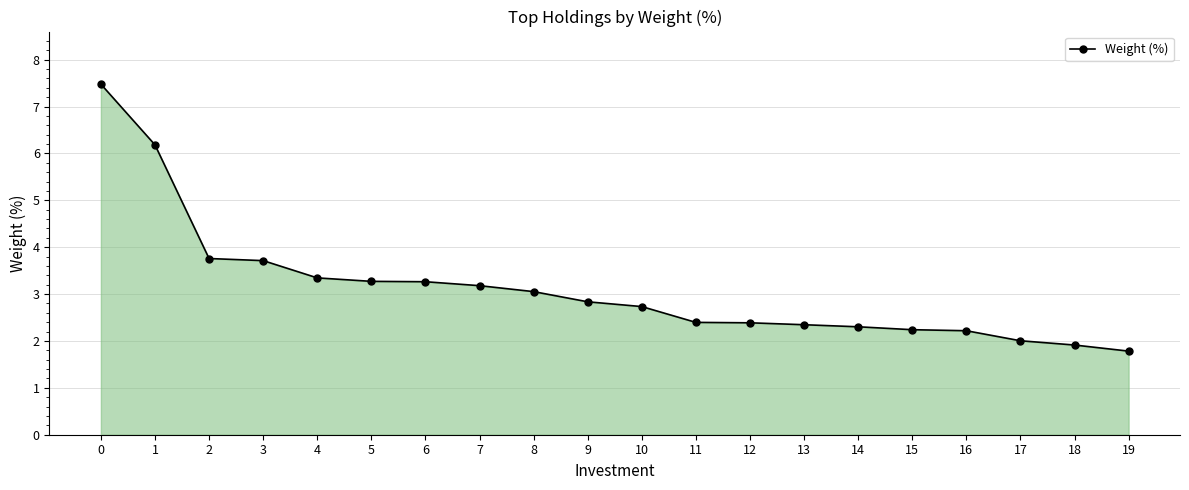

Reading left to right, list all the values displayed in this chart.

0=7.5	1=6.2	2=3.8	3=3.7	4=3.3	5=3.3	6=3.3	7=3.2	8=3.1	9=2.8	10=2.7	11=2.4	12=2.4	13=2.3	14=2.3	15=2.2	16=2.2	17=2.0	18=1.9	19=1.8